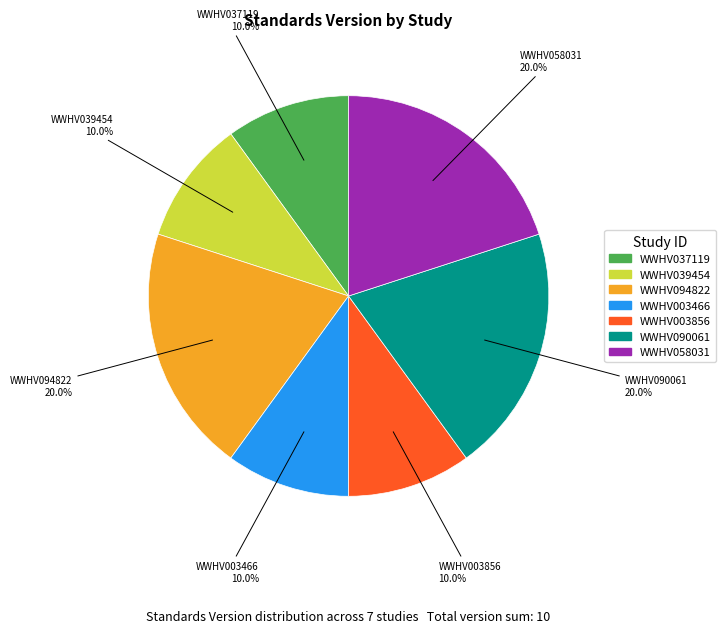

To the nearest percent, what percentage of the pie is WWHV003856?

10%